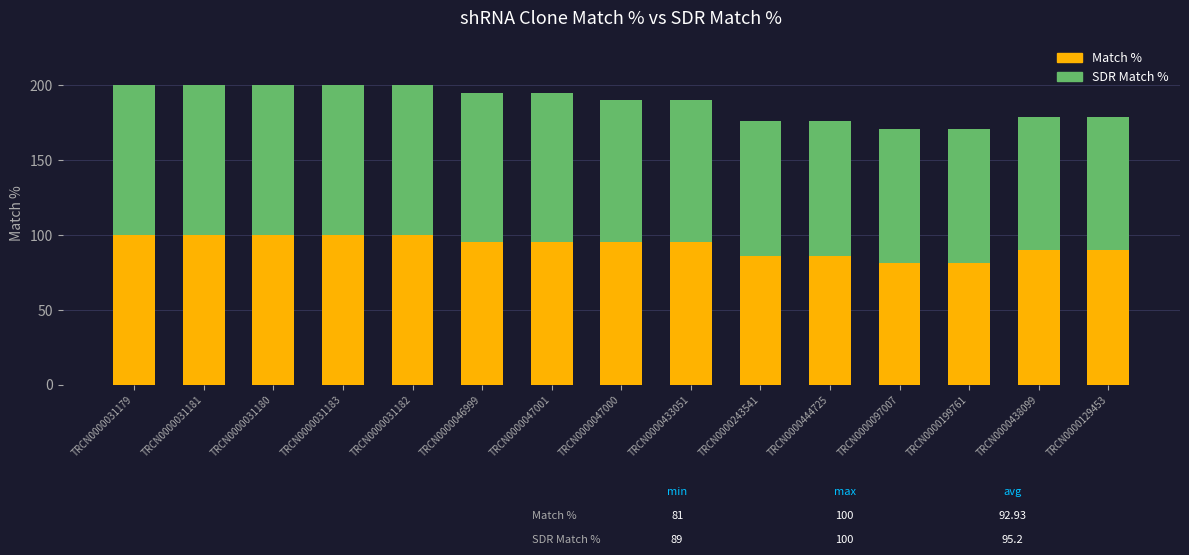

Is it true that Match % equals 100 at TRCN0000031181?

True